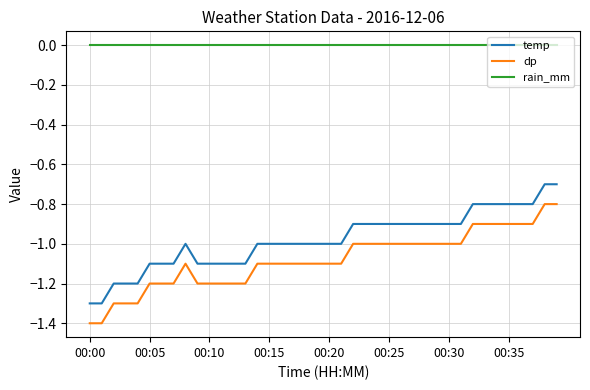

Reading left to right, transcribe all the data shown in this chart.

temp: -1.3	-1.3	-1.2	-1.2	-1.2	-1.1	-1.1	-1.1	-1.0	-1.1	-1.1	-1.1	-1.1	-1.1	-1.0	-1.0	-1.0	-1.0	-1.0	-1.0	-1.0	-1.0	-0.9	-0.9	-0.9	-0.9	-0.9	-0.9	-0.9	-0.9	-0.9	-0.9	-0.8	-0.8	-0.8	-0.8	-0.8	-0.8	-0.7	-0.7
dp: -1.4	-1.4	-1.3	-1.3	-1.3	-1.2	-1.2	-1.2	-1.1	-1.2	-1.2	-1.2	-1.2	-1.2	-1.1	-1.1	-1.1	-1.1	-1.1	-1.1	-1.1	-1.1	-1.0	-1.0	-1.0	-1.0	-1.0	-1.0	-1.0	-1.0	-1.0	-1.0	-0.9	-0.9	-0.9	-0.9	-0.9	-0.9	-0.8	-0.8
rain_mm: 0.0	0.0	0.0	0.0	0.0	0.0	0.0	0.0	0.0	0.0	0.0	0.0	0.0	0.0	0.0	0.0	0.0	0.0	0.0	0.0	0.0	0.0	0.0	0.0	0.0	0.0	0.0	0.0	0.0	0.0	0.0	0.0	0.0	0.0	0.0	0.0	0.0	0.0	0.0	0.0